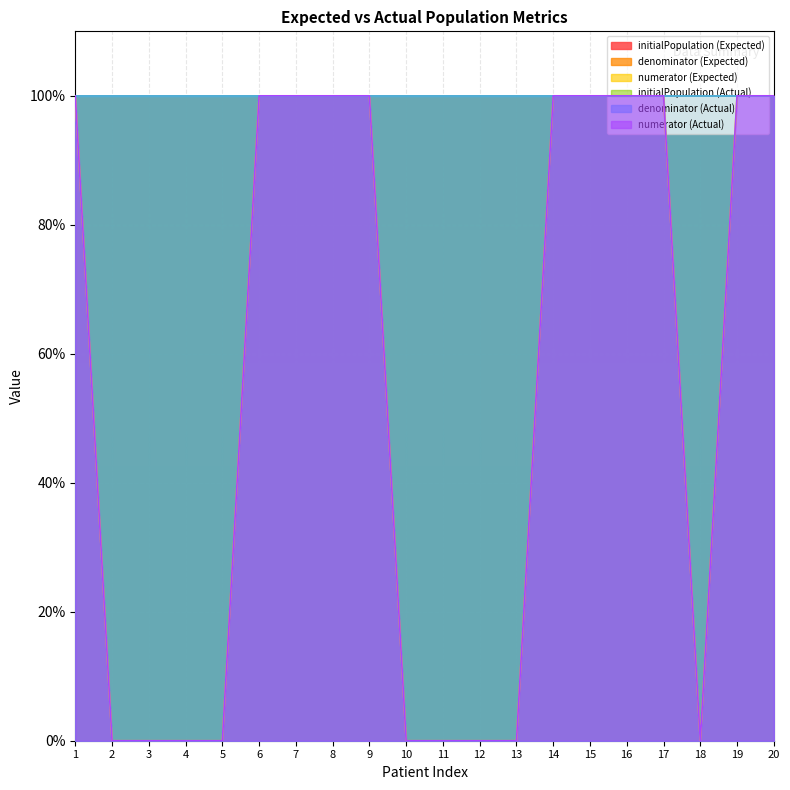

At which category is the sum across all series the highest?

1